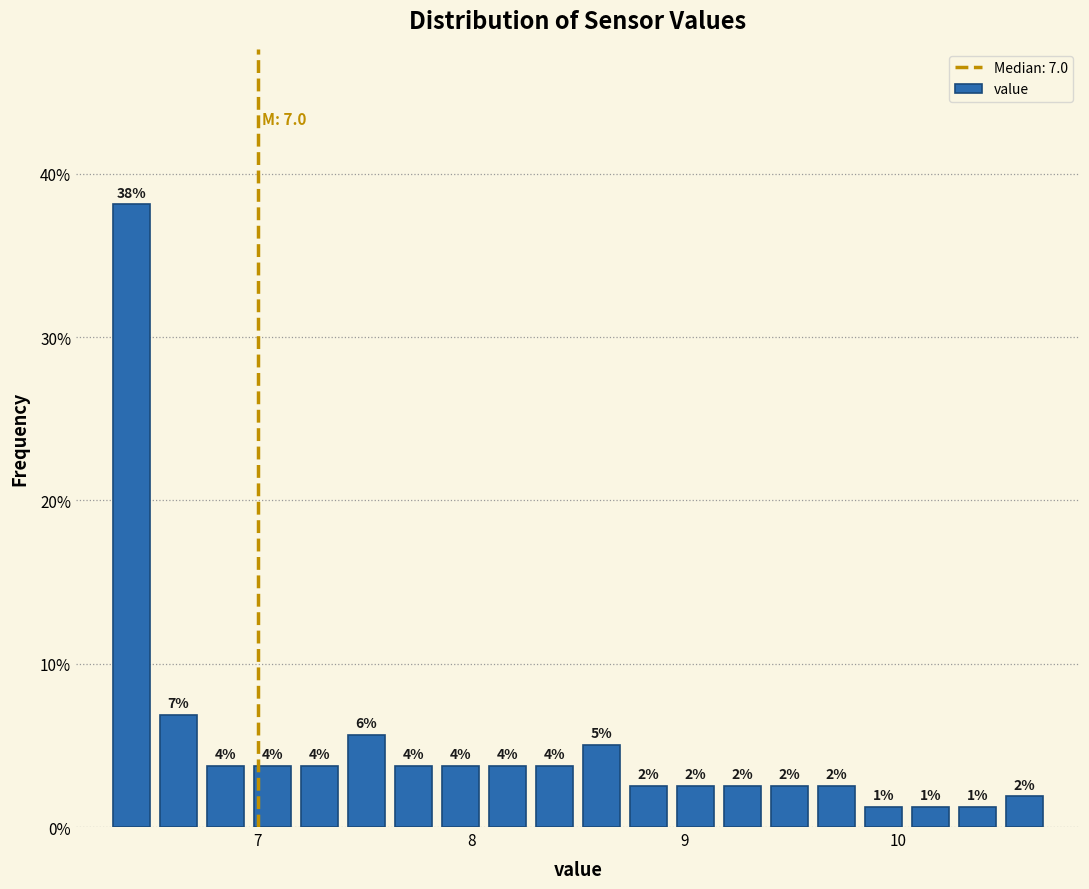

Around what value on the x-axis is the tallest bar? Give the approximate position of its centre, as read against the axis.

6.4